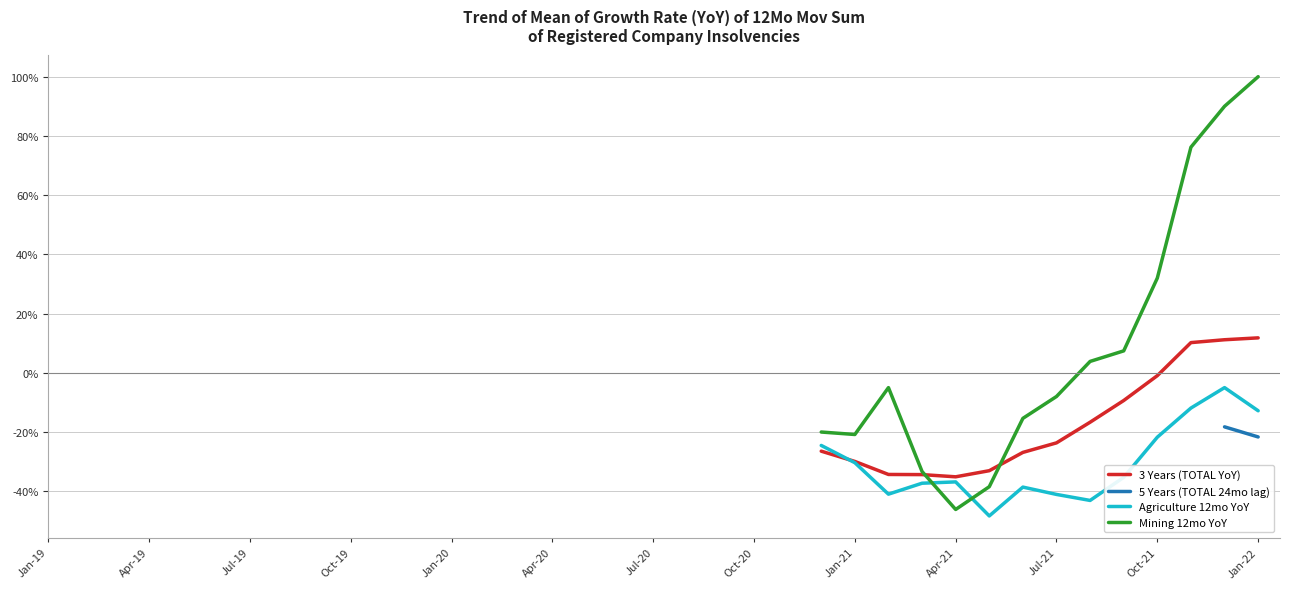

Count the number of data series in this chart.

4